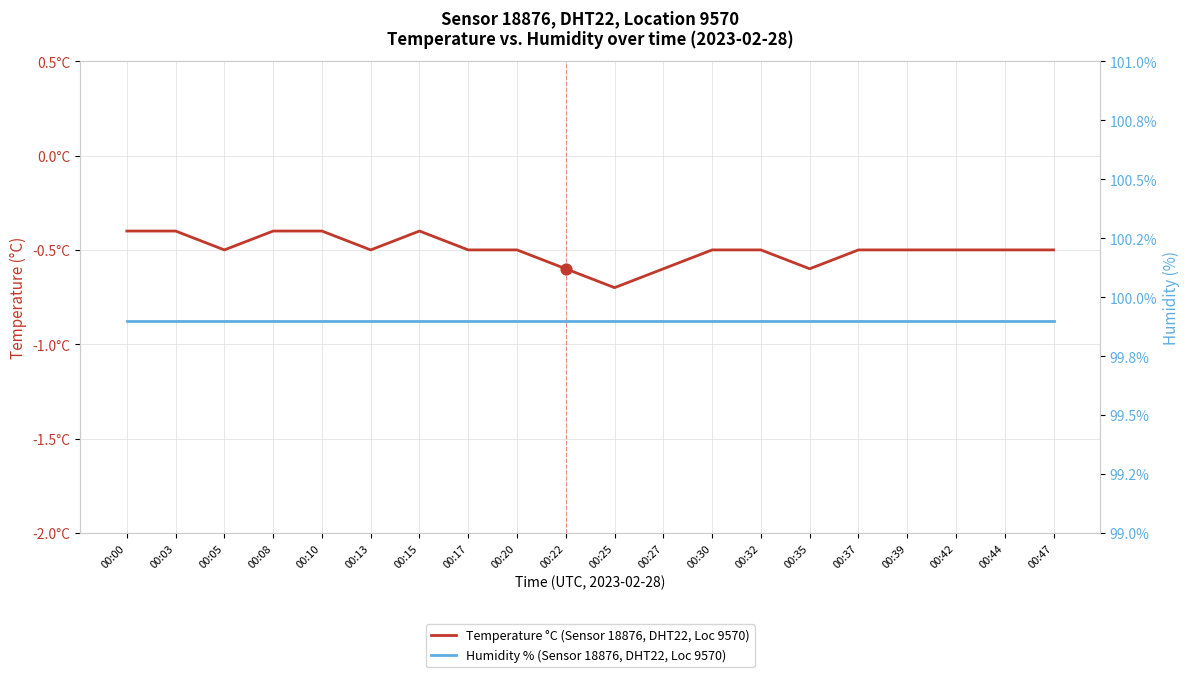

Which series contains the lowest Y value?

Temperature °C (Sensor 18876, DHT22, Loc 9570)